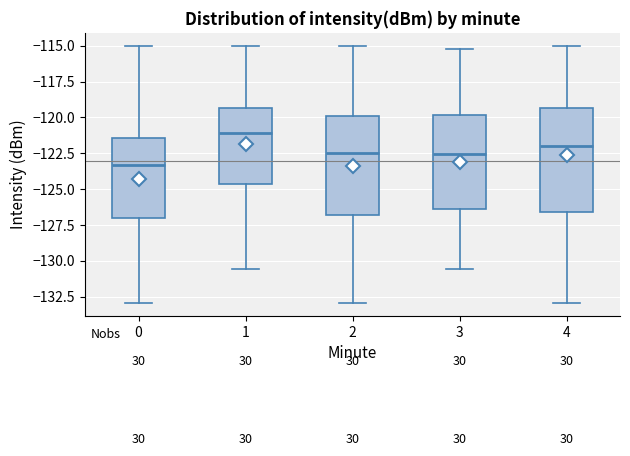

Which box's median line is the lowest?

0